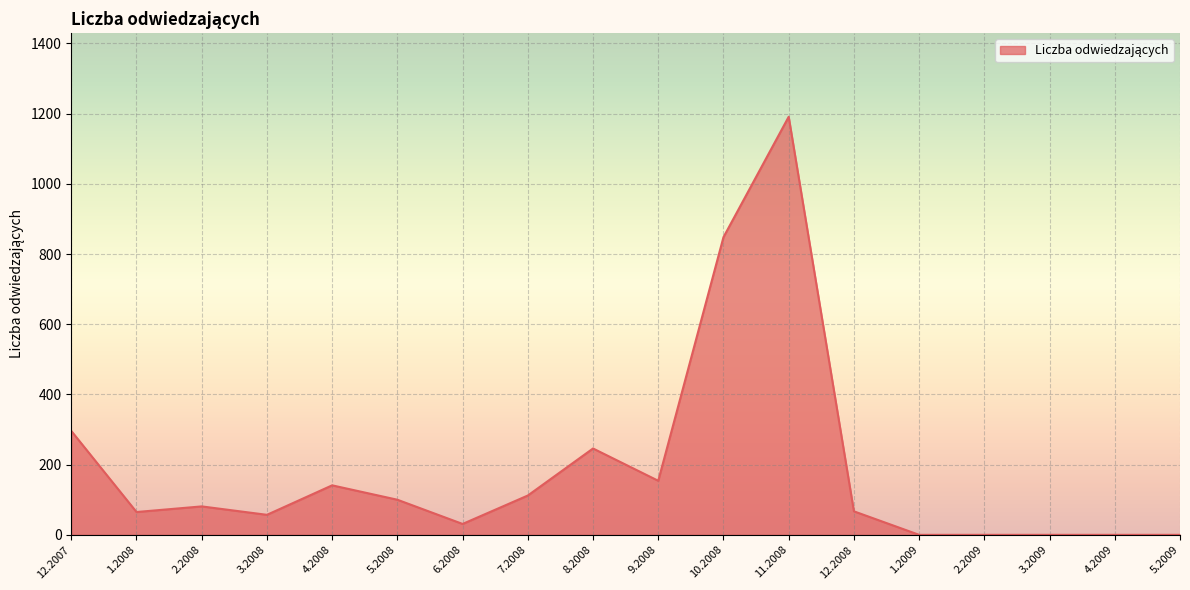

At which category does the data reach its first local peak?

2.2008